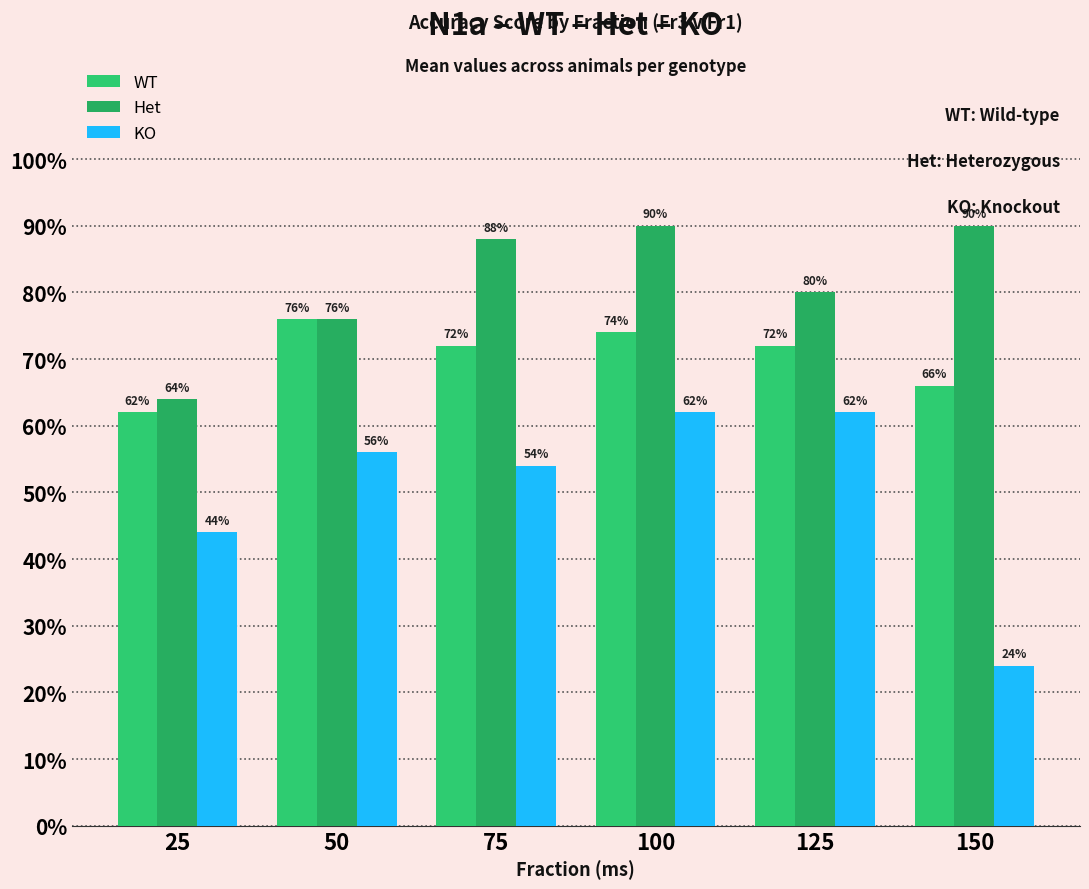

Which category has the highest value in the WT series?

50